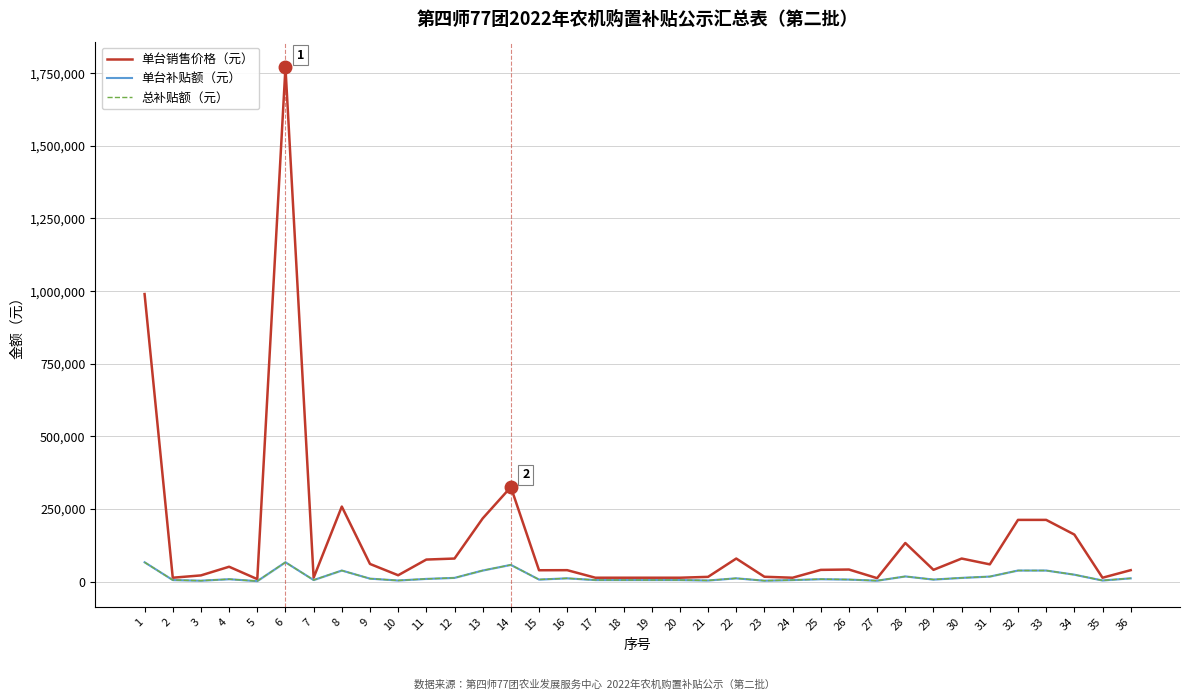

What is the smallest value displayed?

2300